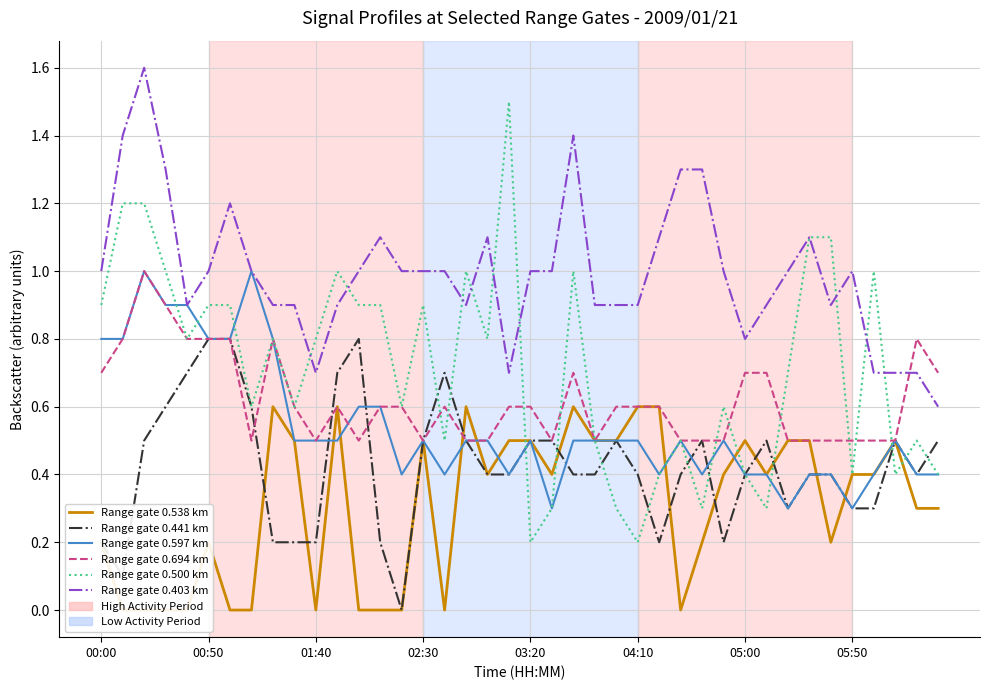

What is the value of the Range gate 0.694 km point at the 1st from the left?

0.7